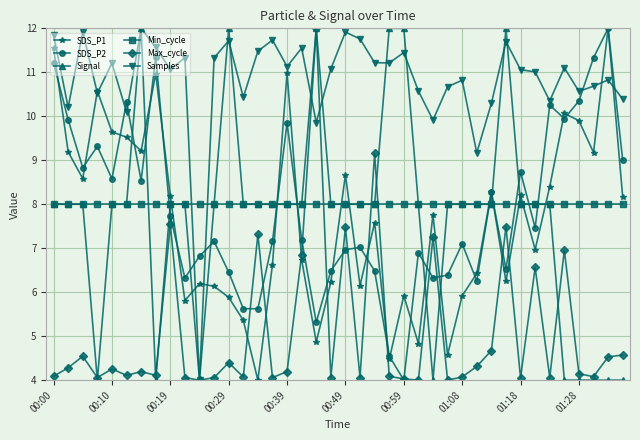

What is the smallest value displayed?

4.0